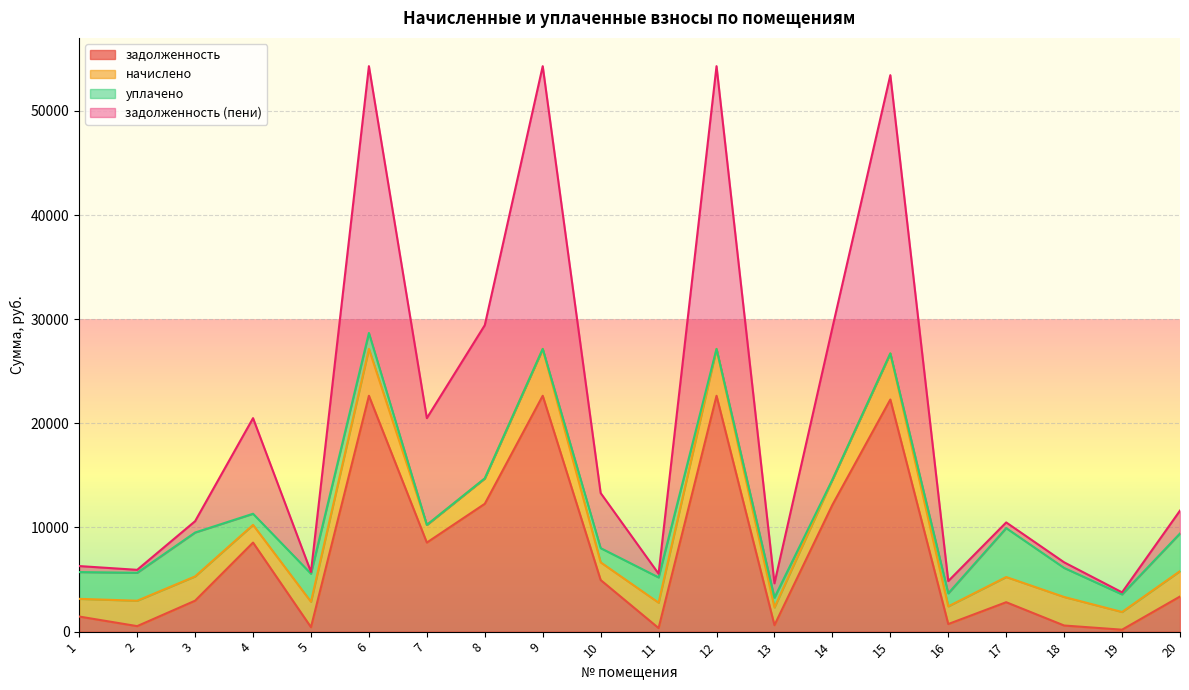

What is the highest value of the задолженность series?

22649.8